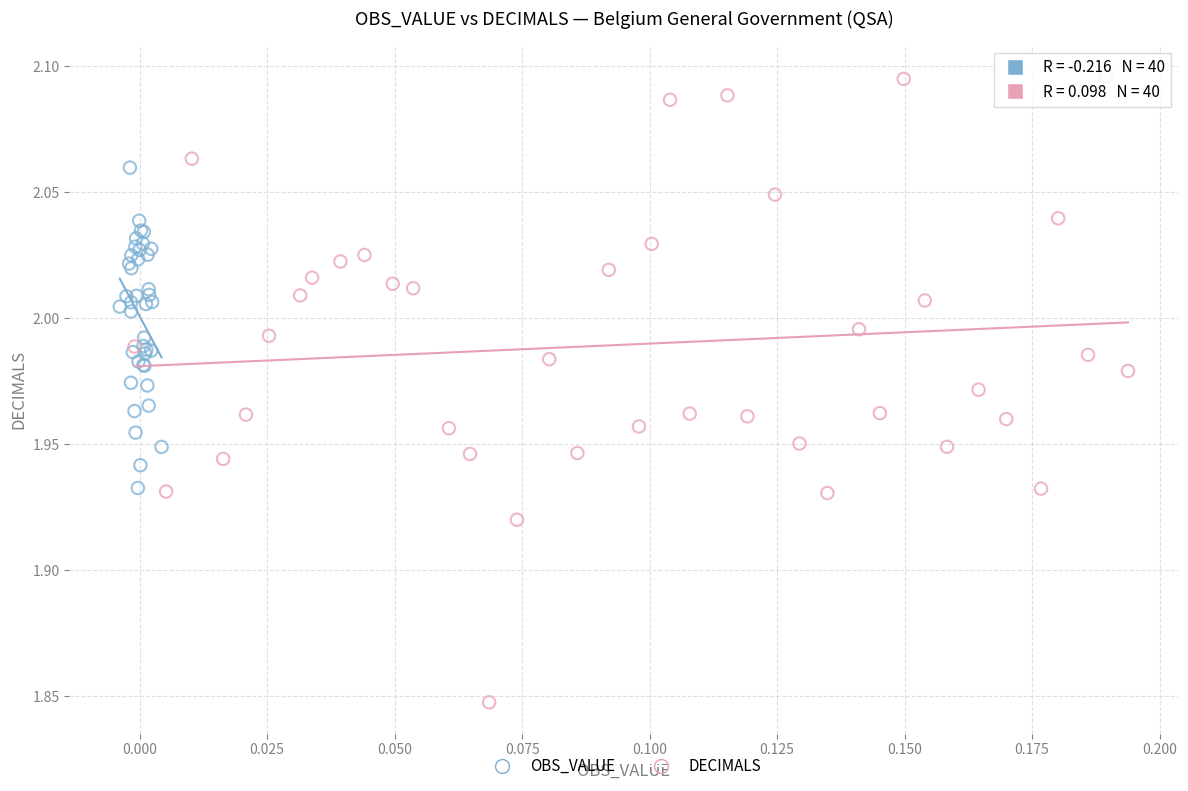

Which series contains the highest Y value?

DECIMALS